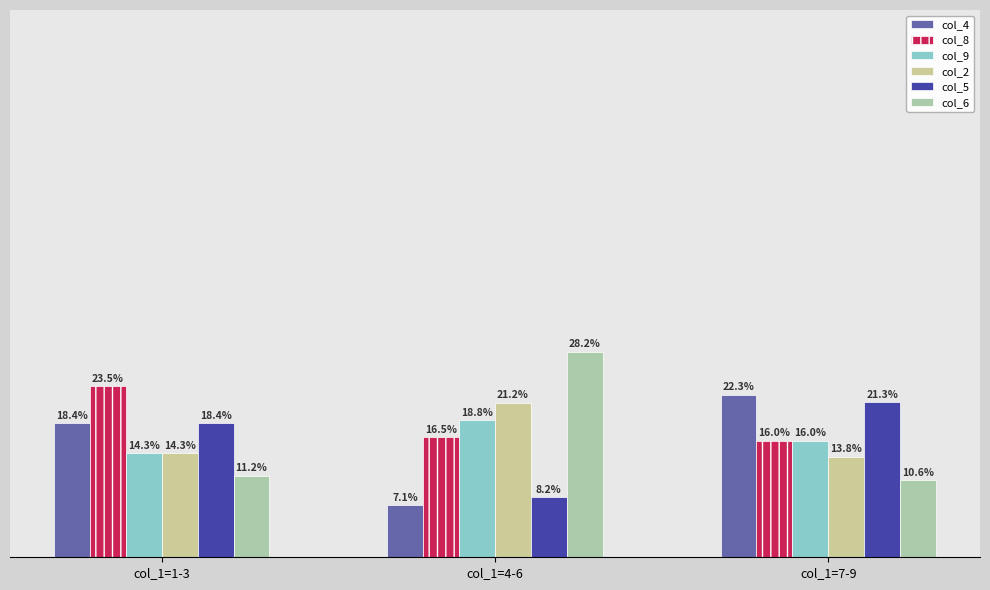

Reading left to right, extract all data points from this chart.

col_4: 18.4	7.1	22.3
col_8: 23.5	16.5	16.0
col_9: 14.3	18.8	16.0
col_2: 14.3	21.2	13.8
col_5: 18.4	8.2	21.3
col_6: 11.2	28.2	10.6